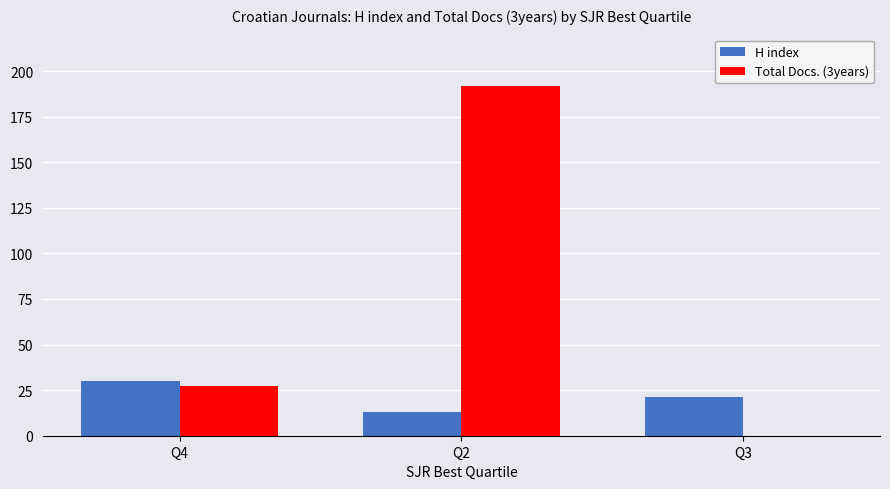

What are all the series names shown in the legend?

H index, Total Docs. (3years)